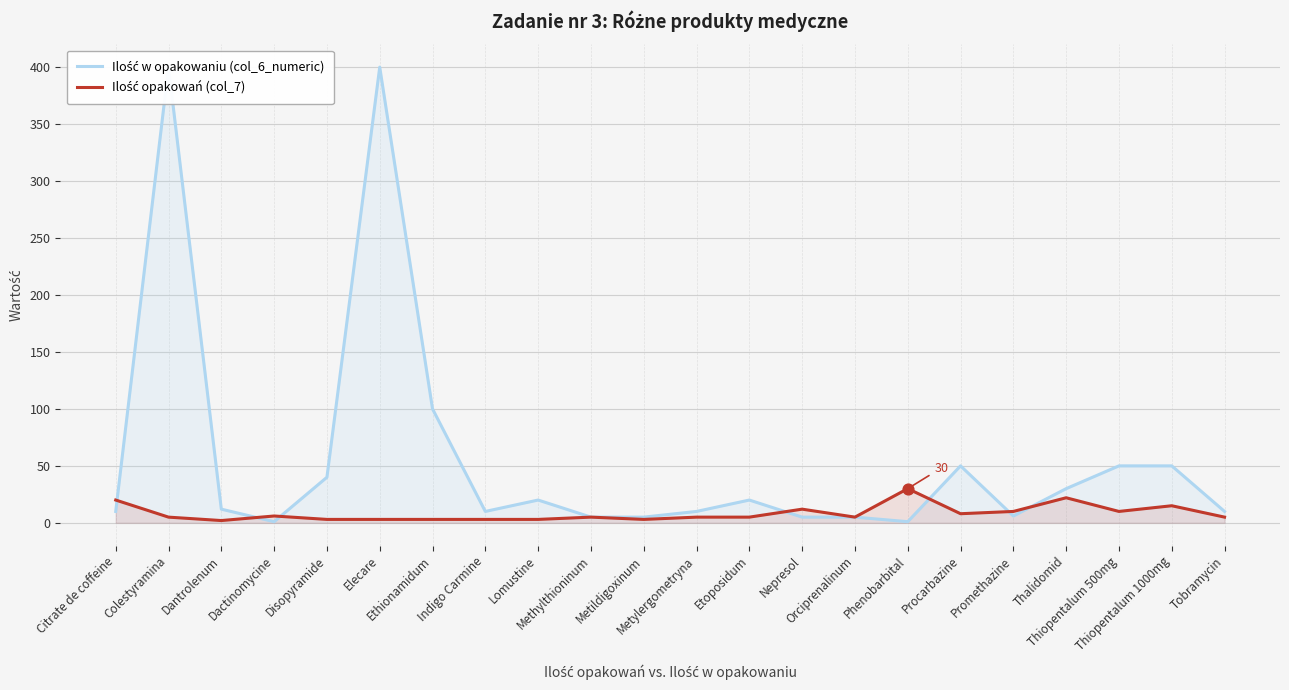

Is the value of Ilość w opakowaniu (col_6_numeric) at Phenobarbital greater than the value of Ilość opakowań (col_7) at Nepresol?

No